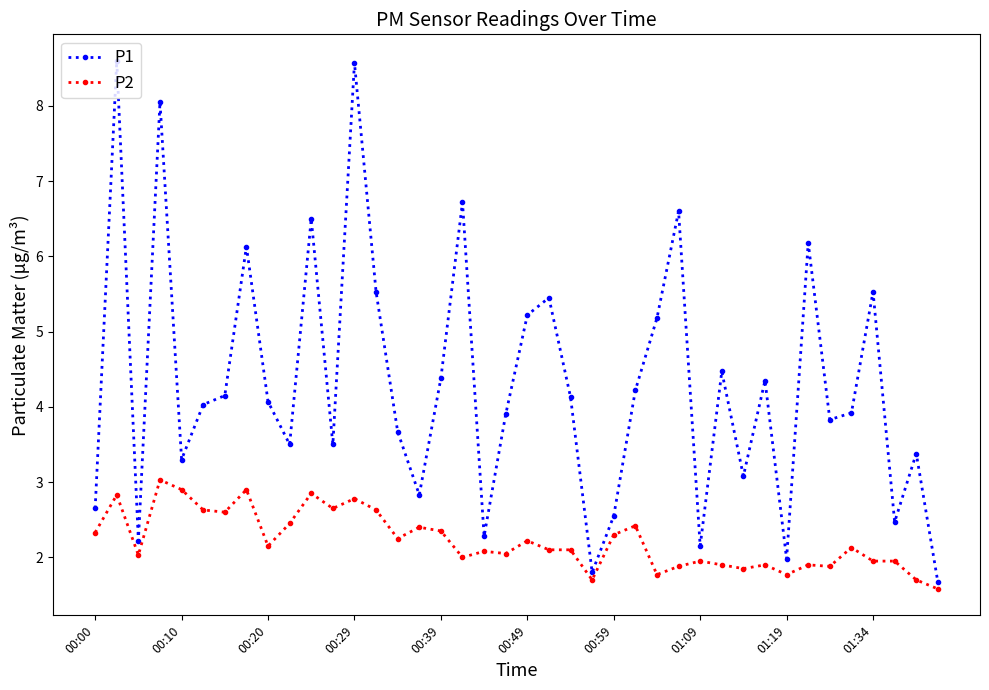

What are all the series names shown in the legend?

P1, P2